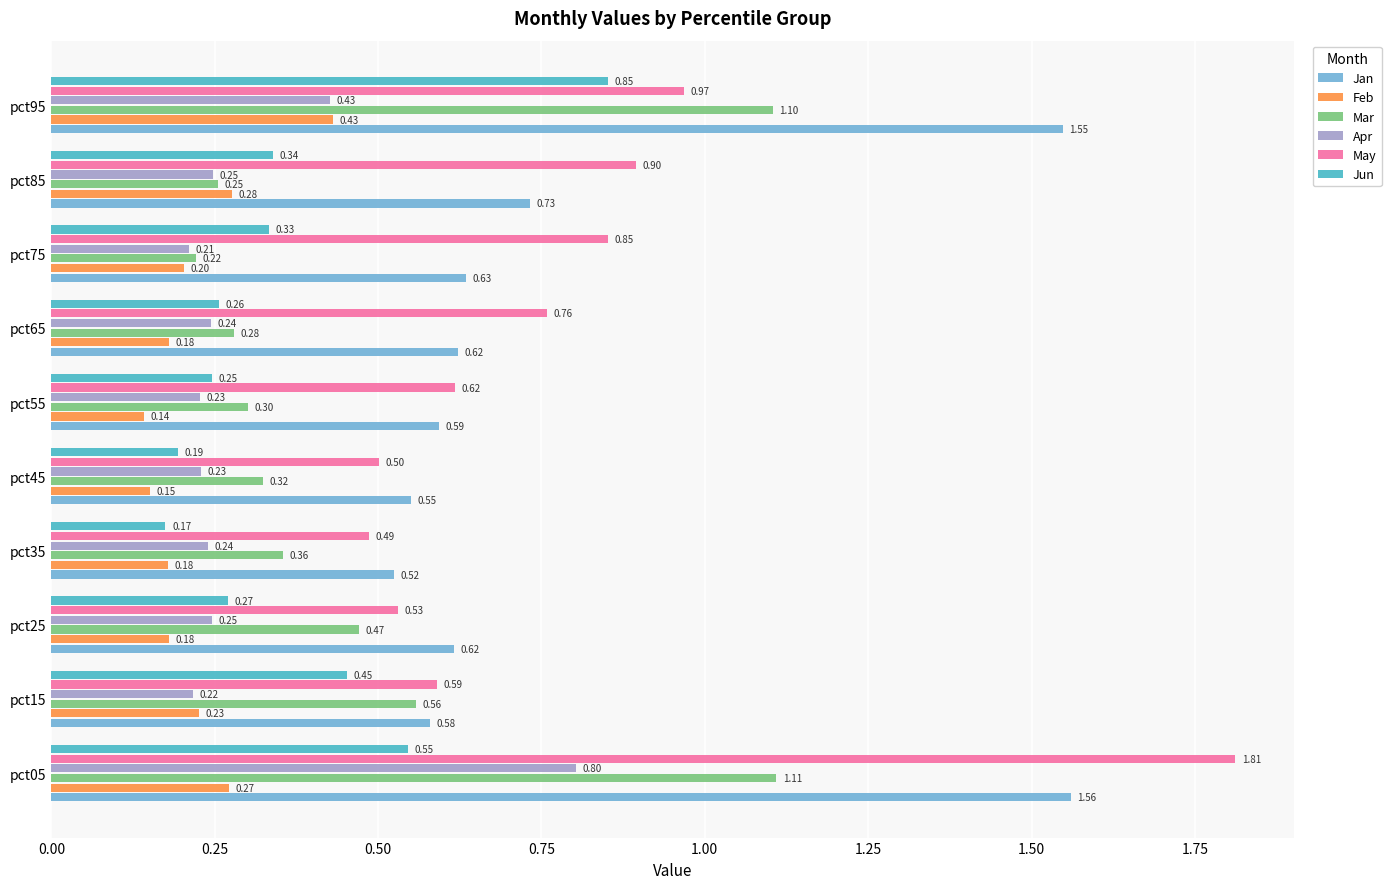

What is the difference between the maximum and minimum values in the Feb series?

0.3